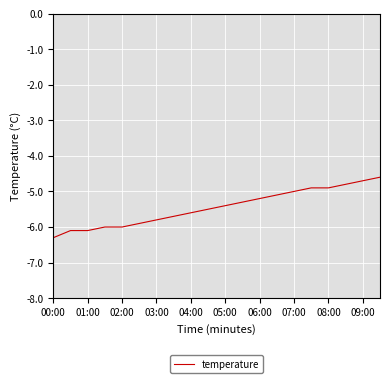

What is the difference between the maximum and minimum values?

1.7